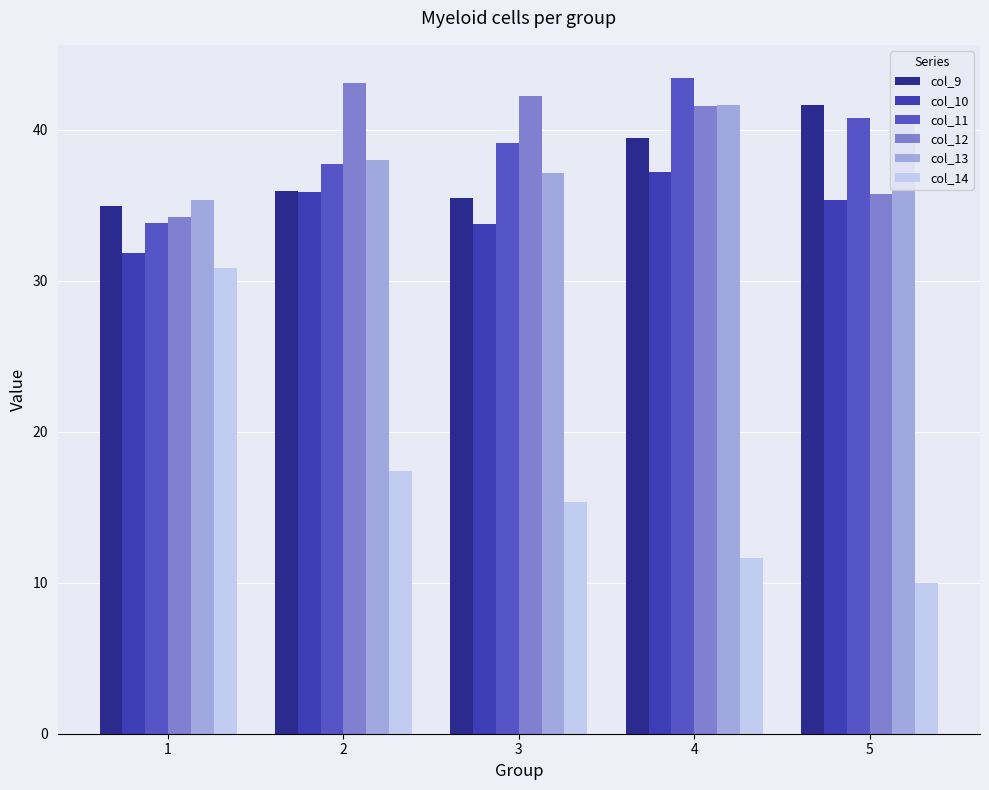

List the labels in order of col_9 value, smallest first.

1, 3, 2, 4, 5